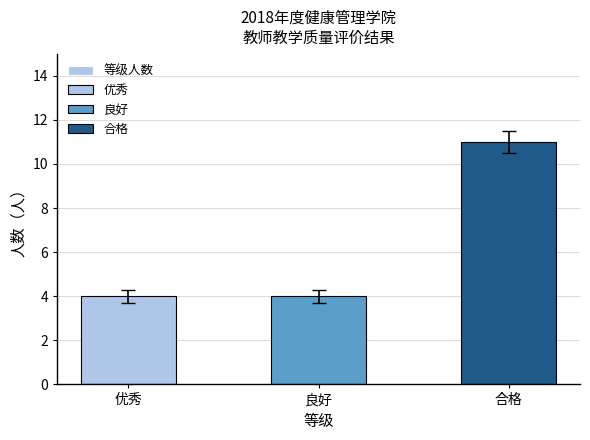

Reading left to right, transcribe all the data shown in this chart.

优秀=4	良好=4	合格=11